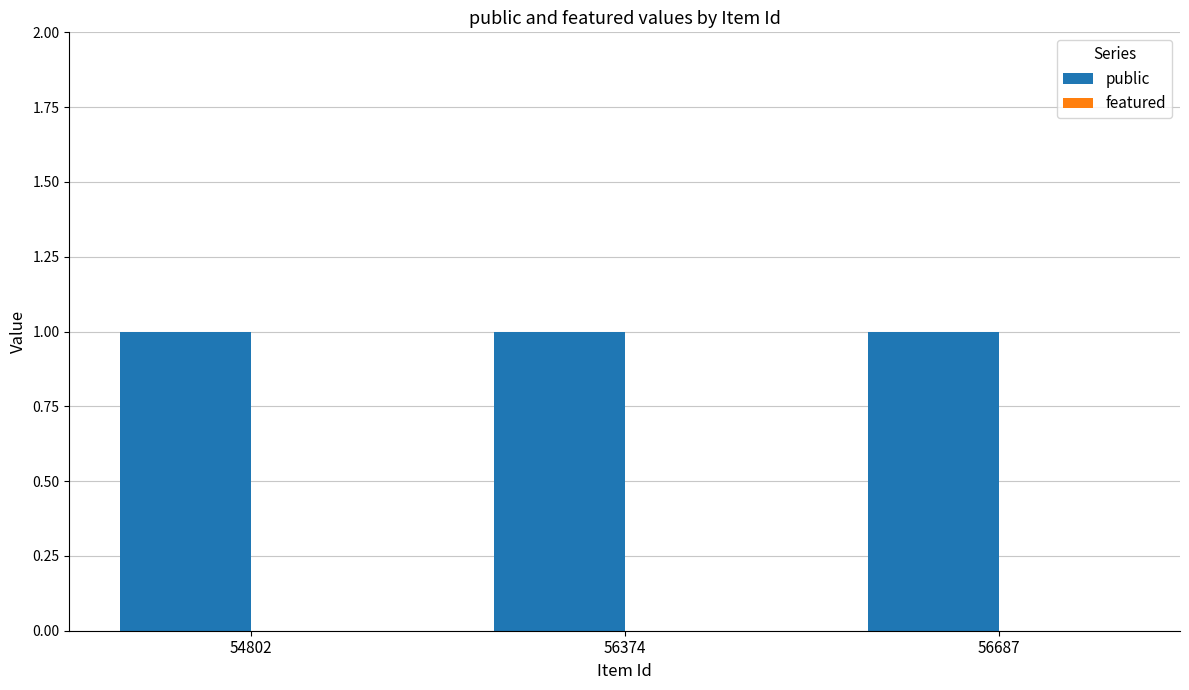

Which category has the highest value in the public series?

54802